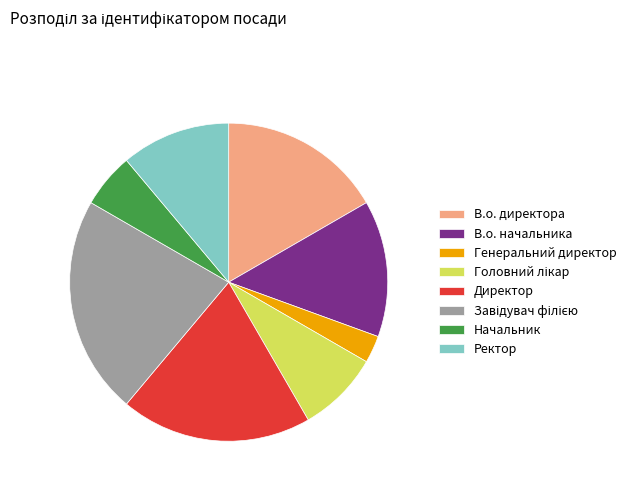

Which has a higher value, Директор or Начальник?

Директор